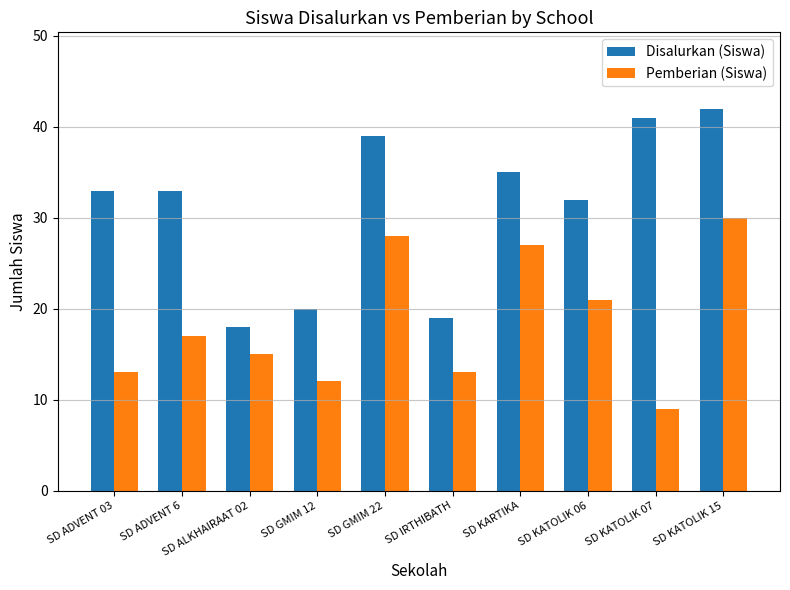

Is it true that Disalurkan (Siswa) equals 51 at SD ADVENT 6?

False